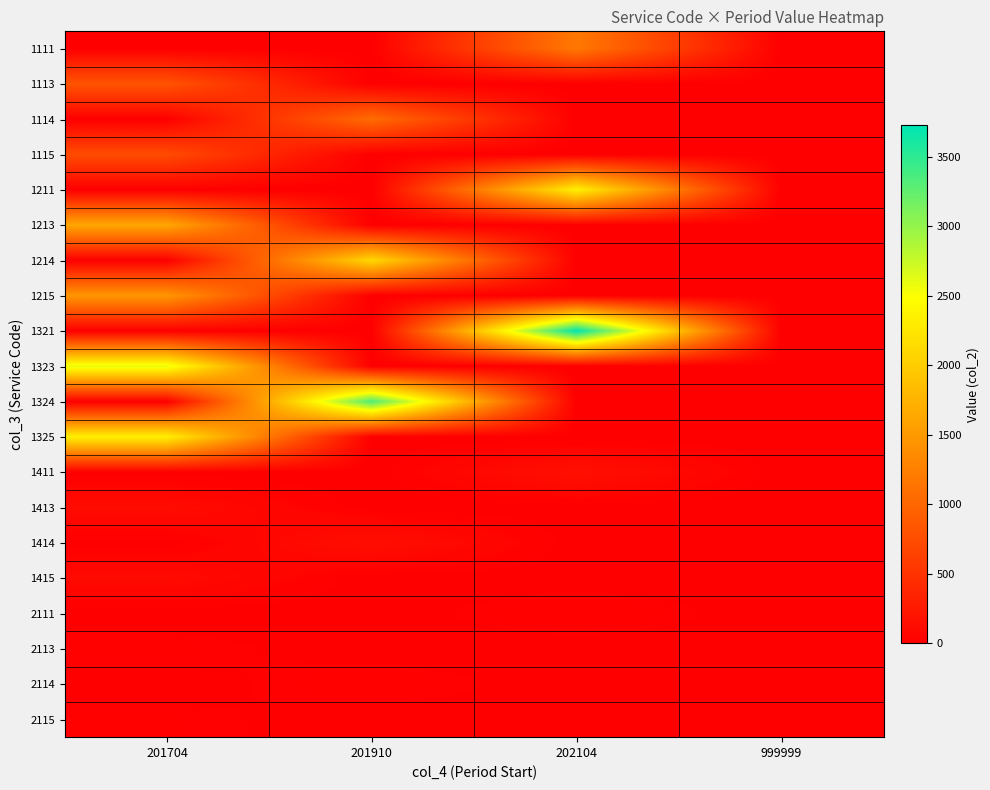

Reading right to left, transcribe all the data shown in this chart.

1111: 999999=0	202104=1176	201910=0	201704=0
1113: 999999=0	202104=0	201910=0	201704=818
1114: 999999=0	202104=0	201910=1055	201704=0
1115: 999999=0	202104=0	201910=0	201704=736
1211: 999999=0	202104=2349	201910=0	201704=0
1213: 999999=0	202104=0	201910=0	201704=1635
1214: 999999=0	202104=0	201910=2108	201704=0
1215: 999999=0	202104=0	201910=0	201704=1472
1321: 999999=0	202104=3727	201910=0	201704=0
1323: 999999=0	202104=0	201910=0	201704=2593
1324: 999999=0	202104=0	201910=3344	201704=0
1325: 999999=0	202104=0	201910=0	201704=2334
1411: 999999=0	202104=167	201910=0	201704=0
1413: 999999=0	202104=0	201910=0	201704=116
1414: 999999=0	202104=0	201910=149	201704=0
1415: 999999=0	202104=0	201910=0	201704=104
2111: 999999=0	202104=39	201910=0	201704=0
2113: 999999=0	202104=0	201910=0	201704=27
2114: 999999=0	202104=0	201910=35	201704=0
2115: 999999=0	202104=0	201910=0	201704=24